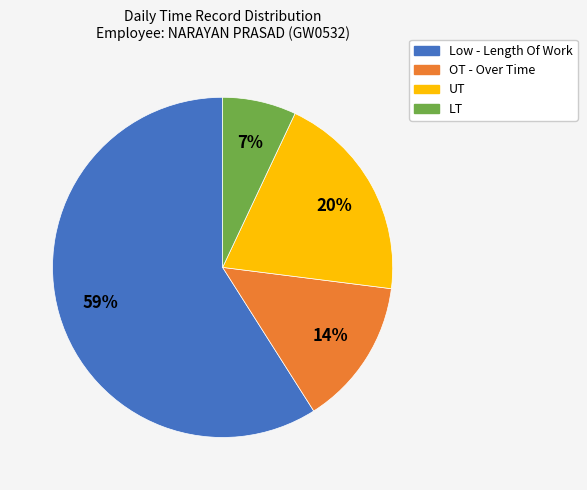

To the nearest percent, what percentage of the pie is UT?

20%